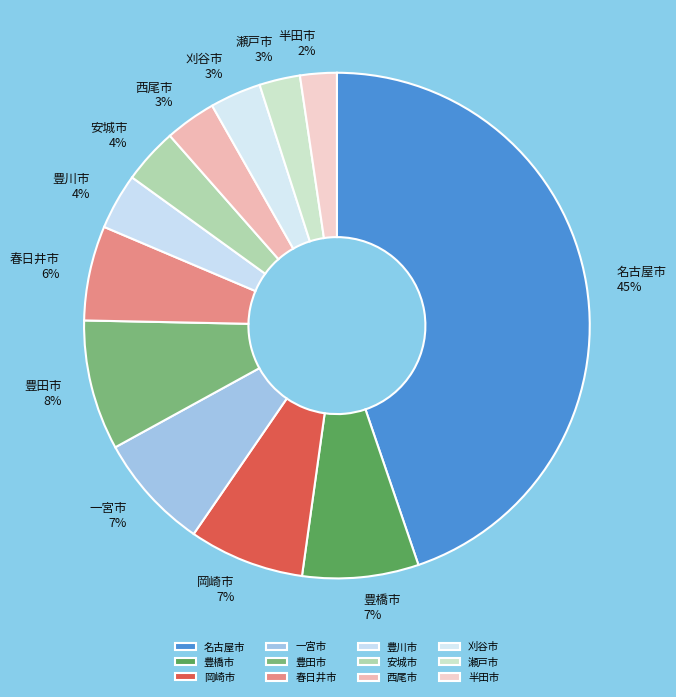

Count the number of slices in the pie.

12